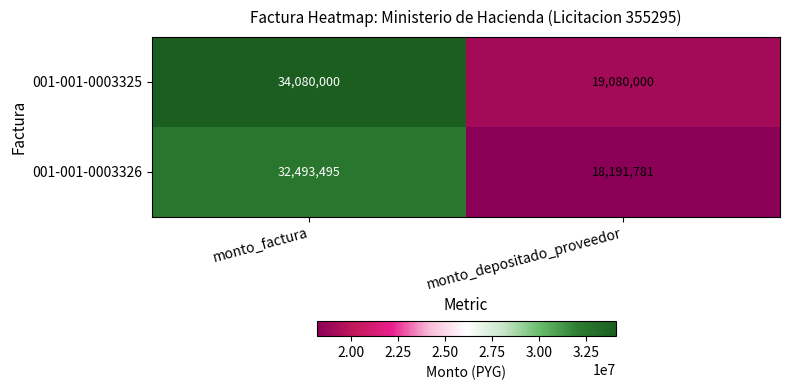

Rank the series by their maximum value, from lowest to highest.

001-001-0003326, 001-001-0003325